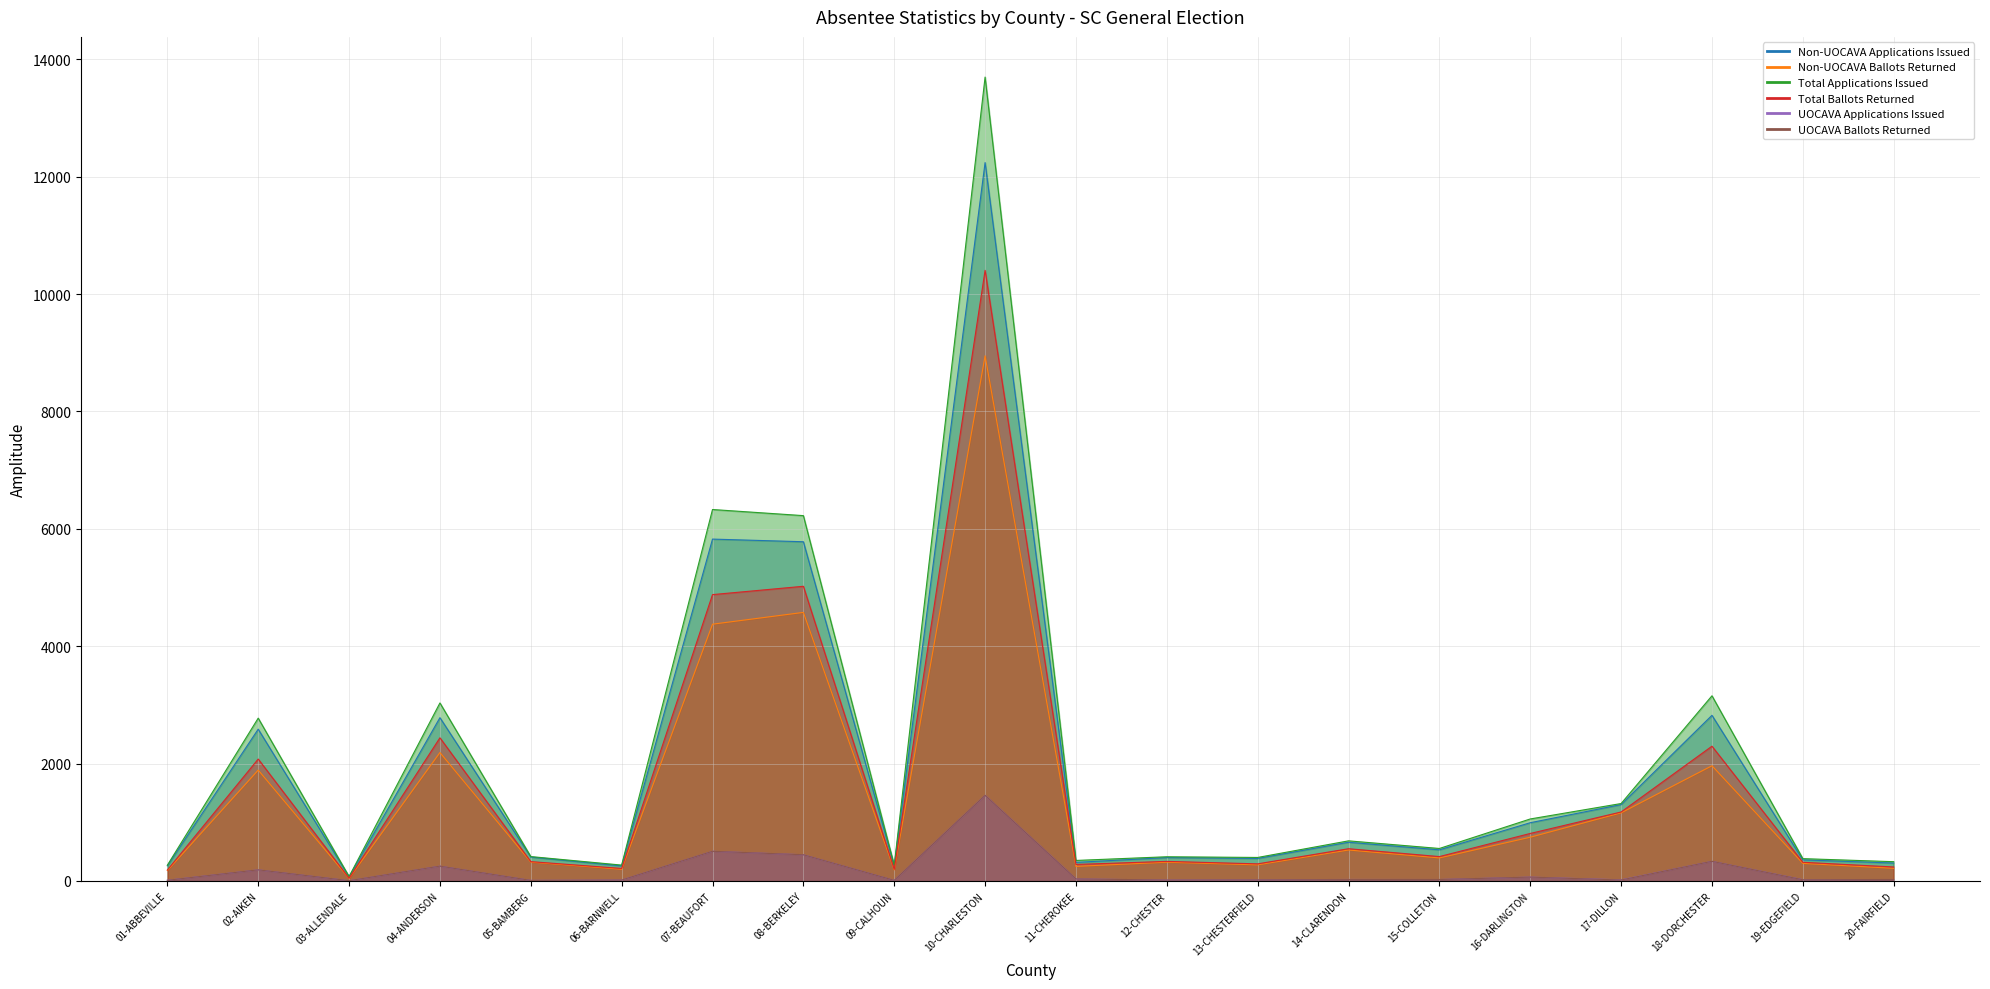

List the series in order of their peak value, lowest first.

UOCAVA Applications Issued, UOCAVA Ballots Returned, Non-UOCAVA Ballots Returned, Total Ballots Returned, Non-UOCAVA Applications Issued, Total Applications Issued